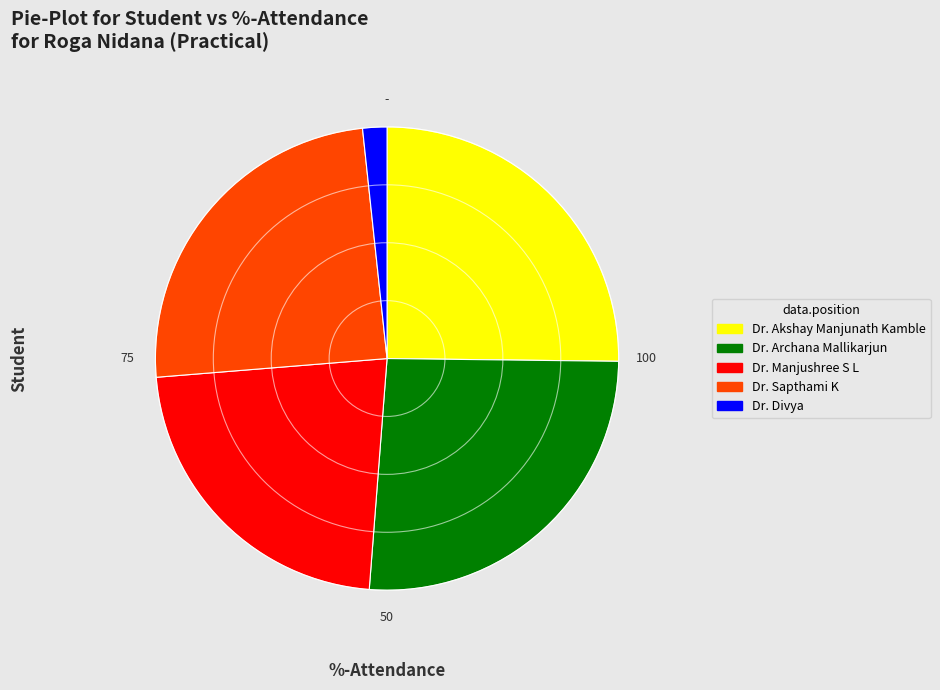

What is the smallest slice in the pie chart?

Dr. Divya